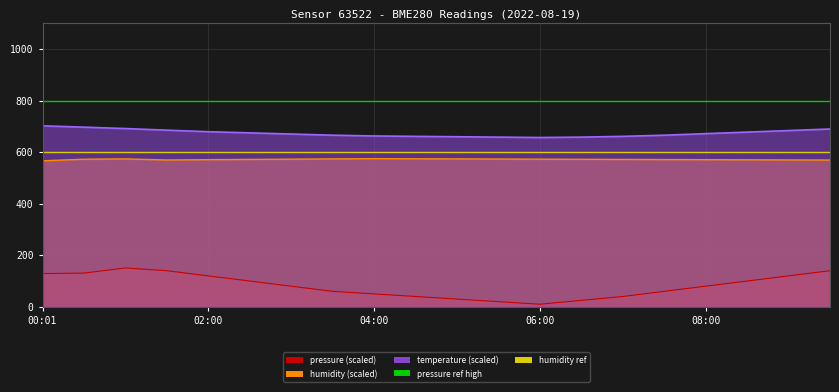

What value does the humidity ref series have at 02:00?

600